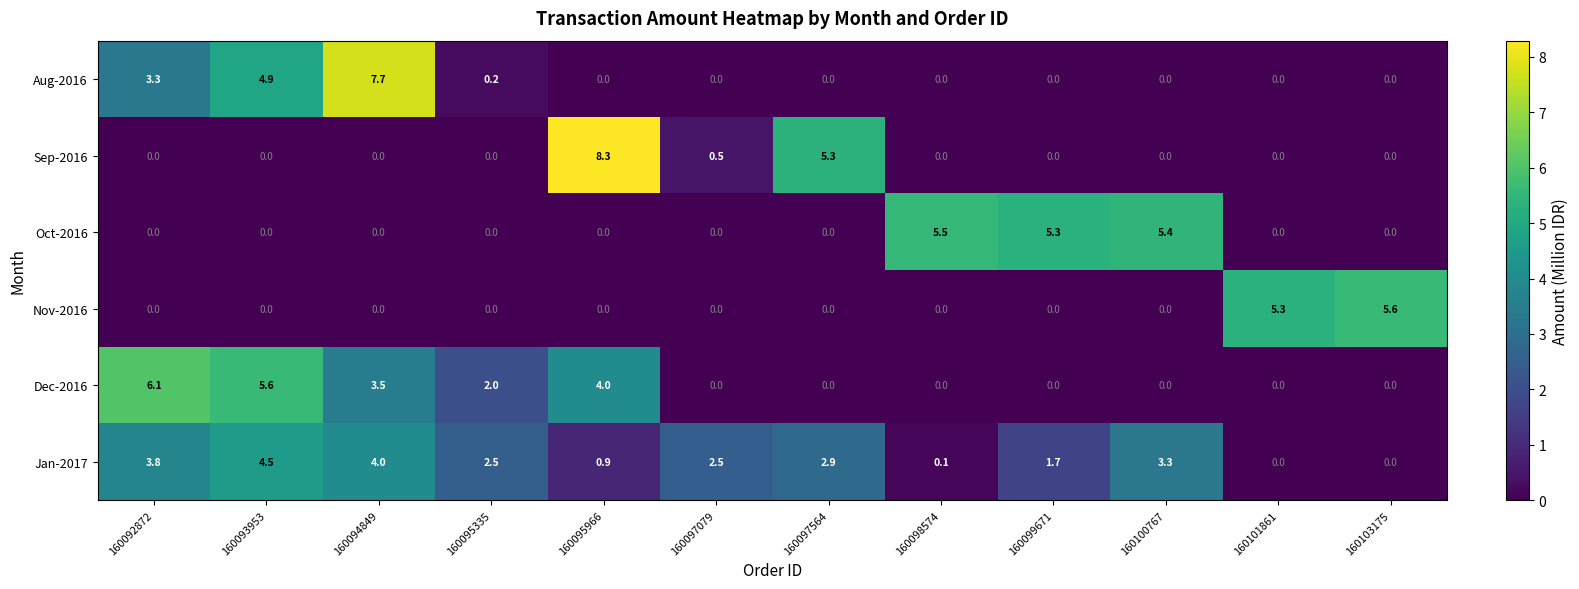

What is the sum of the Dec-2016 values at 160093953 and 160099671?

5.6